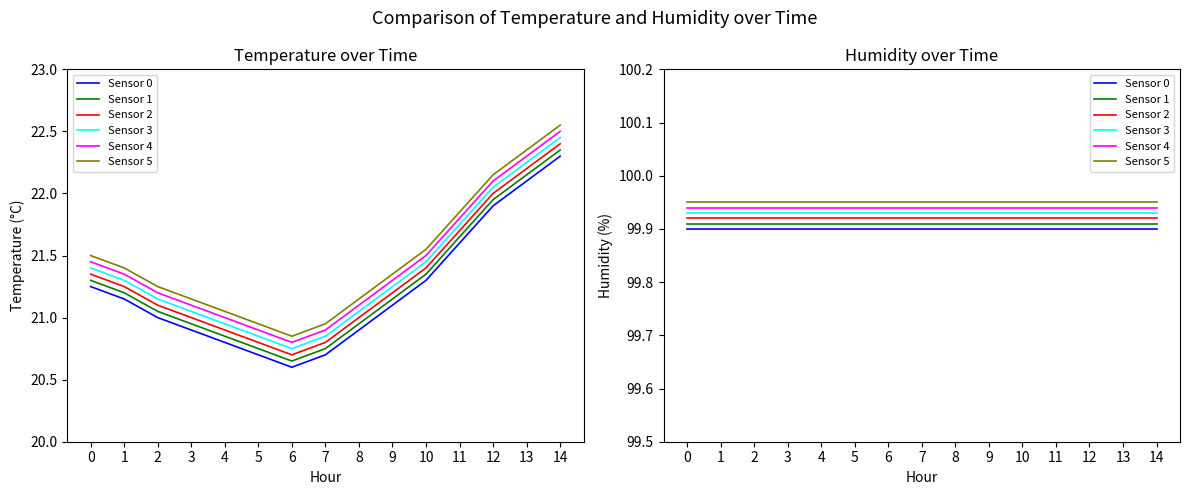

Between 13 and 1, which is larger?

13